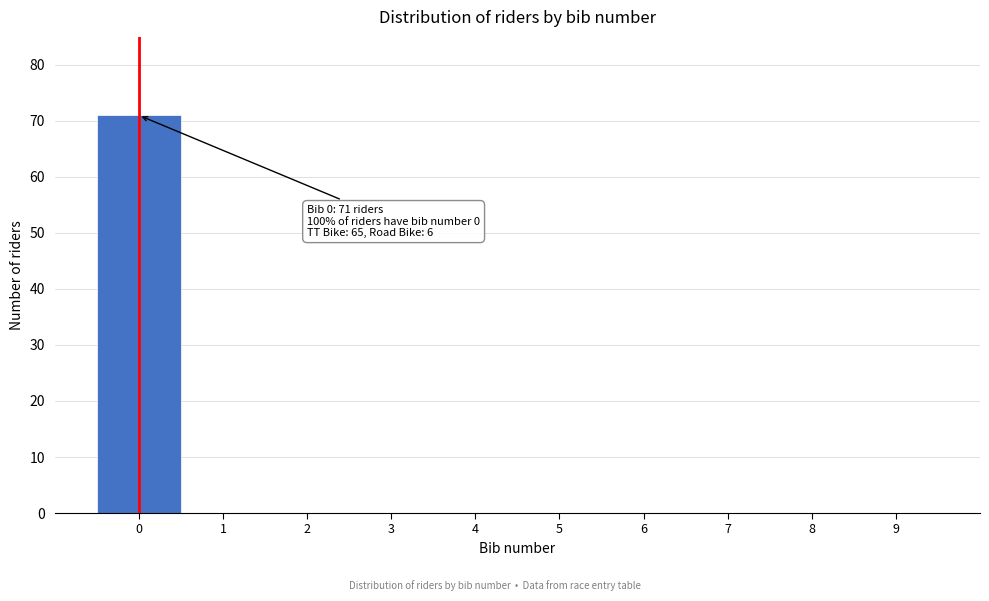

Which range on the x-axis has the tallest bar?

-0.5 to 0.5